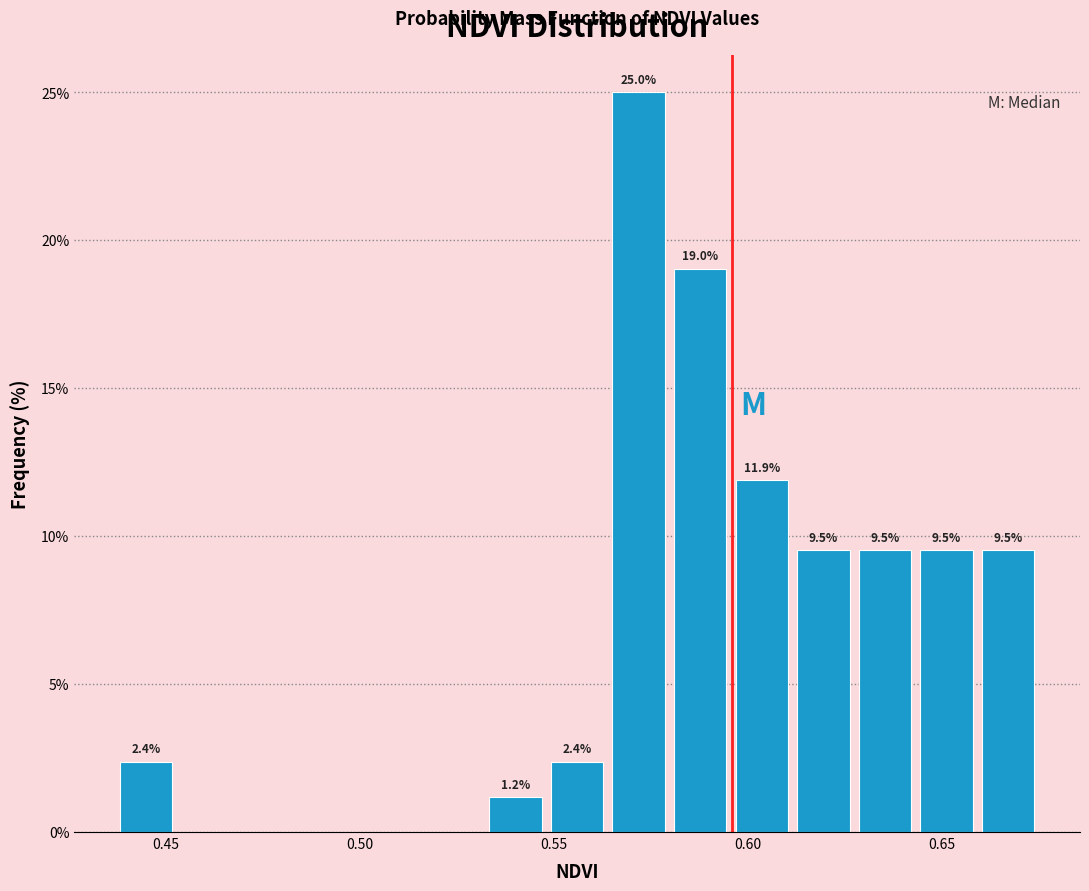

Read against the x-axis, roughly where is the centre of the tallest bar?

0.570